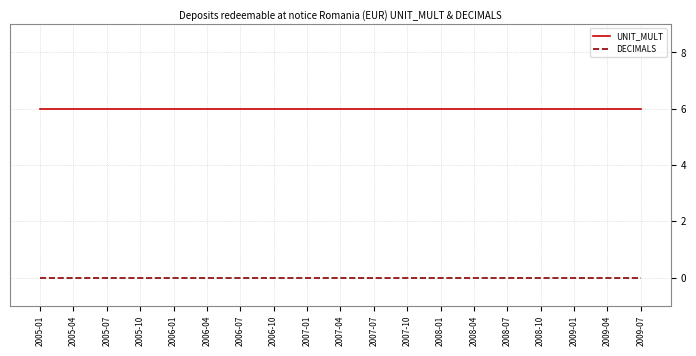

At how many categories does at least one series exceed 5?

19